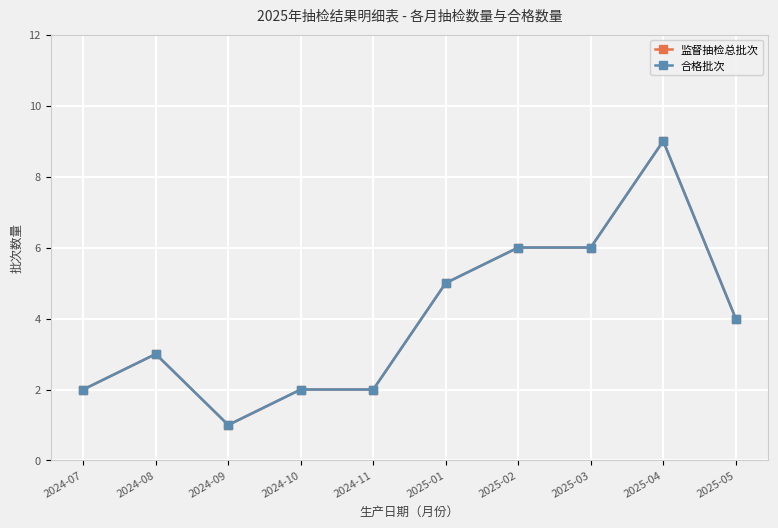

Is this an area chart (filled region under the line)?

No